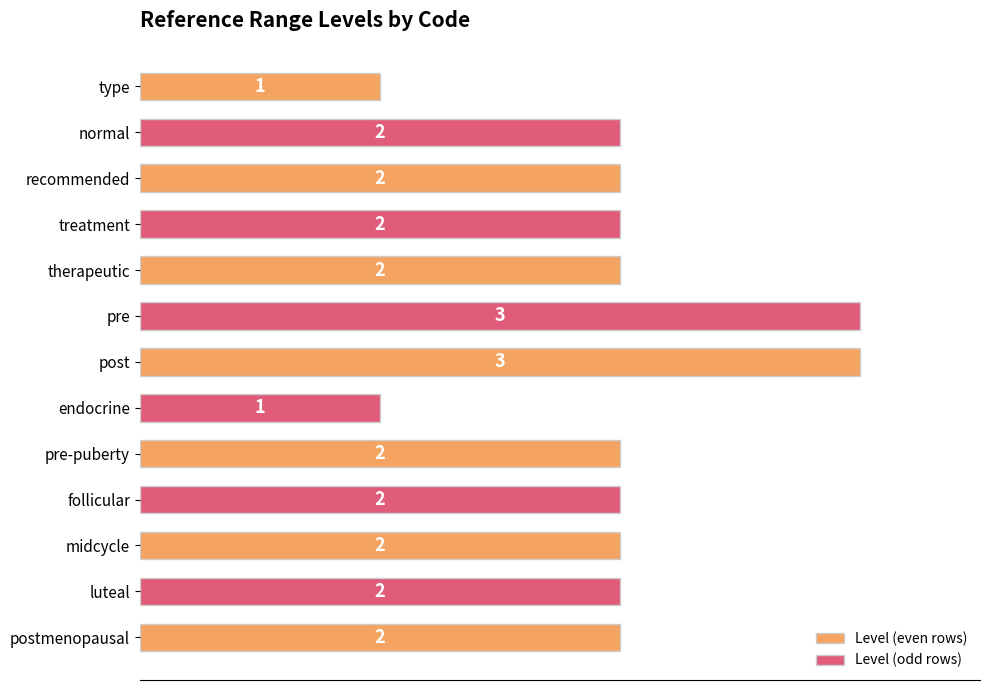

What is the label of the 3rd bar from the top?

recommended